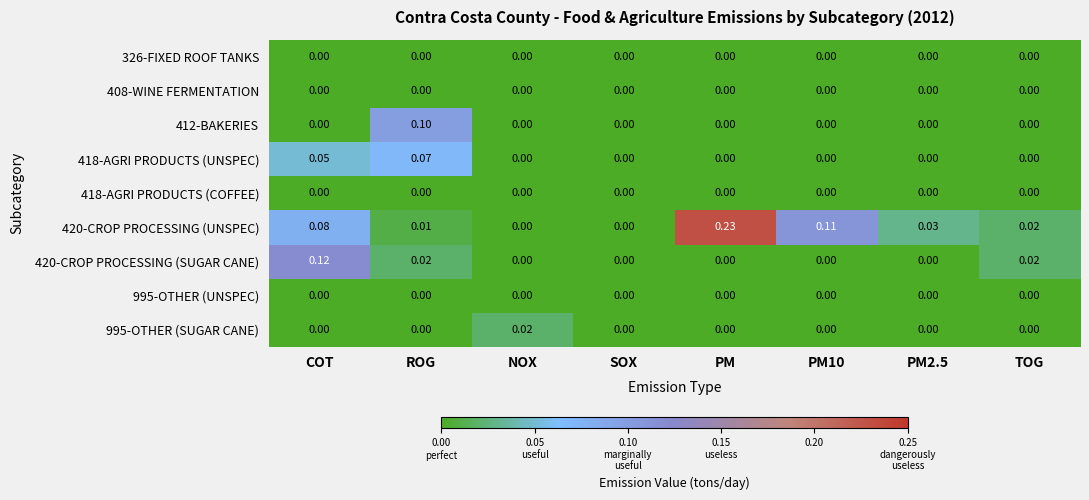

At which category is the sum across all series the highest?

COT